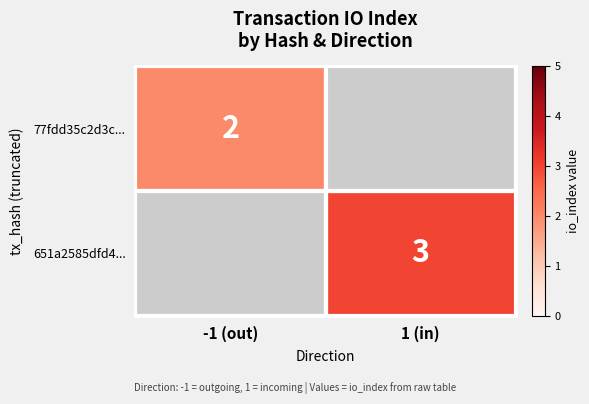

Is it true that 77fdd35c2d3c... equals 2 at -1 (out)?

True